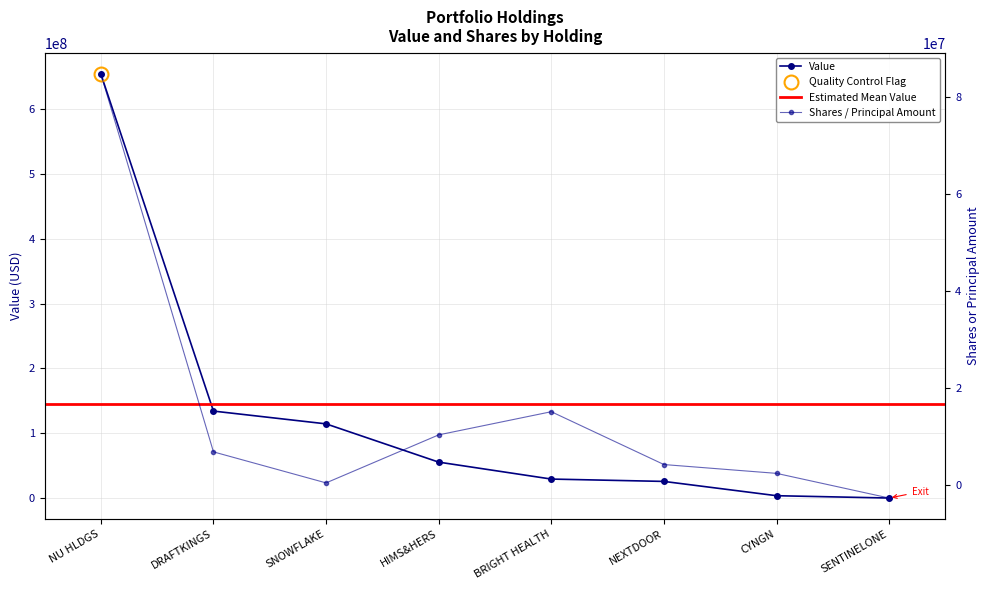

List the series in order of their peak value, highest first.

Value, Shares or principal amount